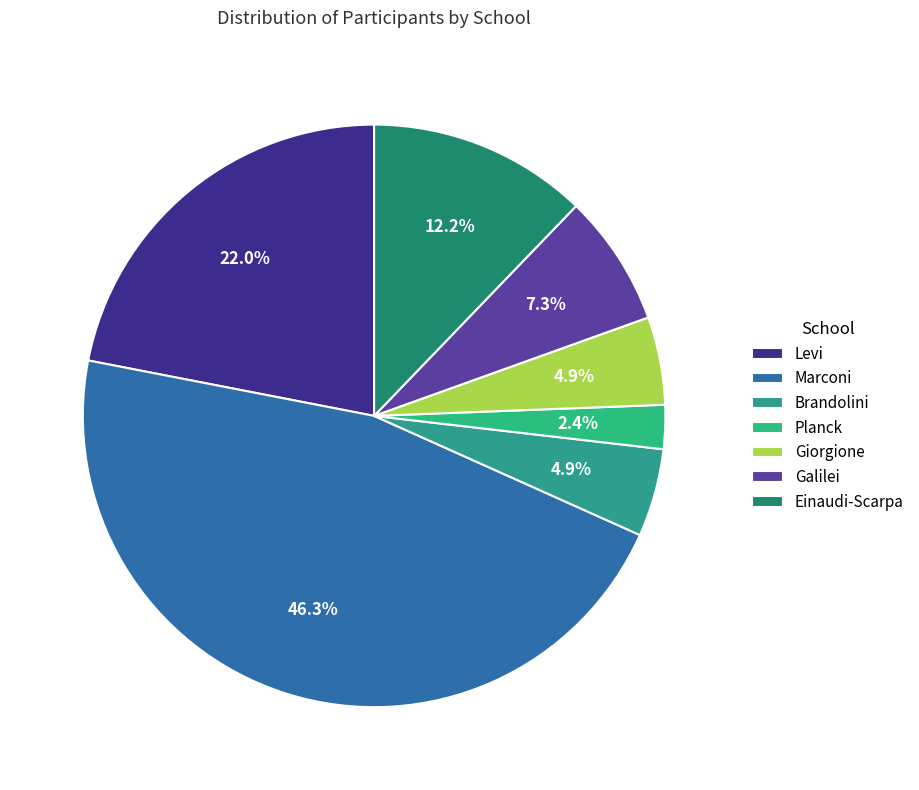

What is the largest slice in the pie chart?

Marconi